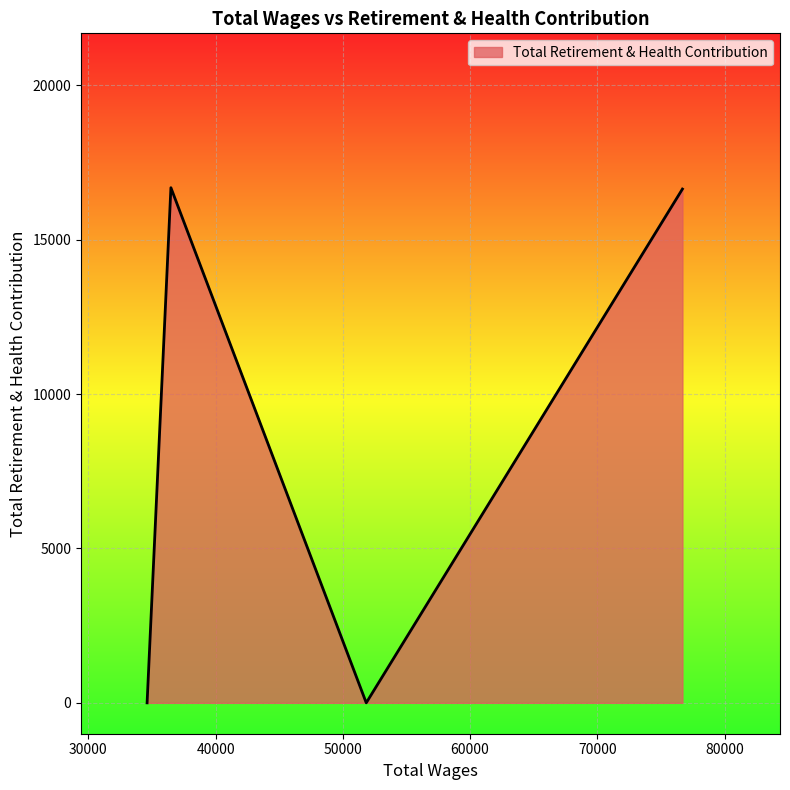

What is the average value?

8332